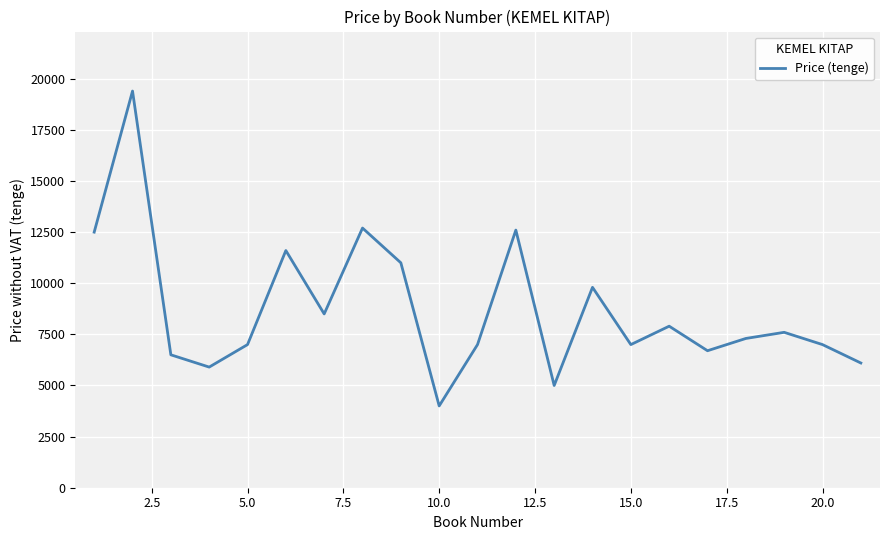

What is the minimum value shown in the chart?

4000